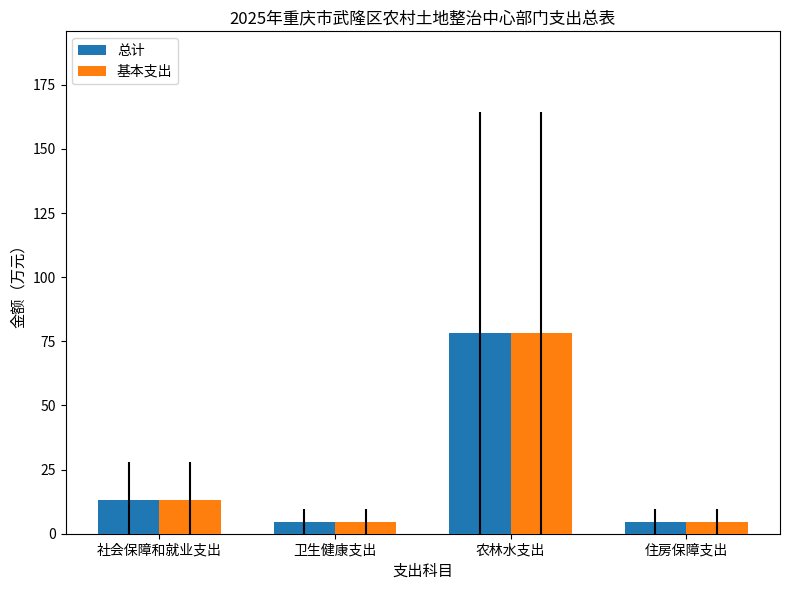

What is the sum of all 基本支出 values?

100.7